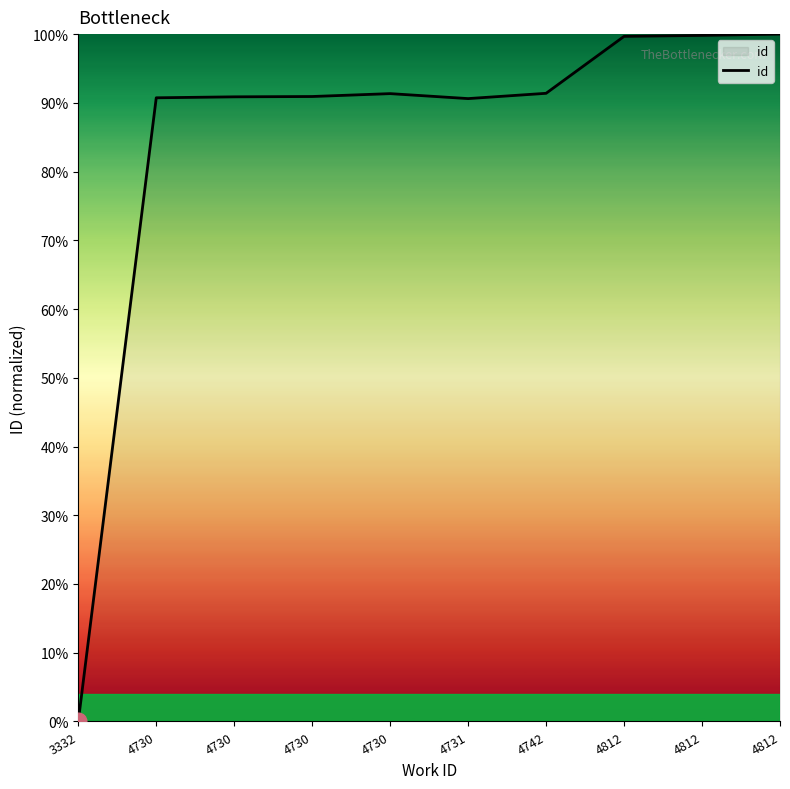

What is the approximate value at 4742?

91.4